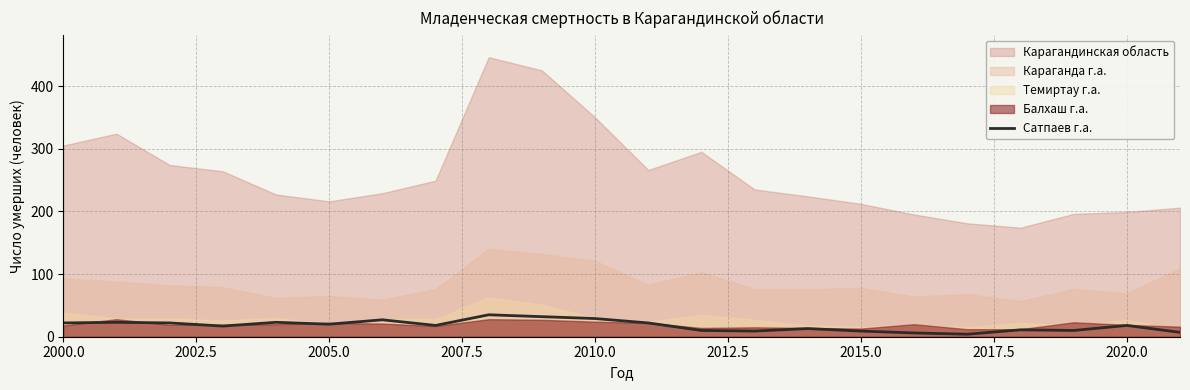

Is it true that Сатпаев г.а. equals 18 at 2020.0?

True